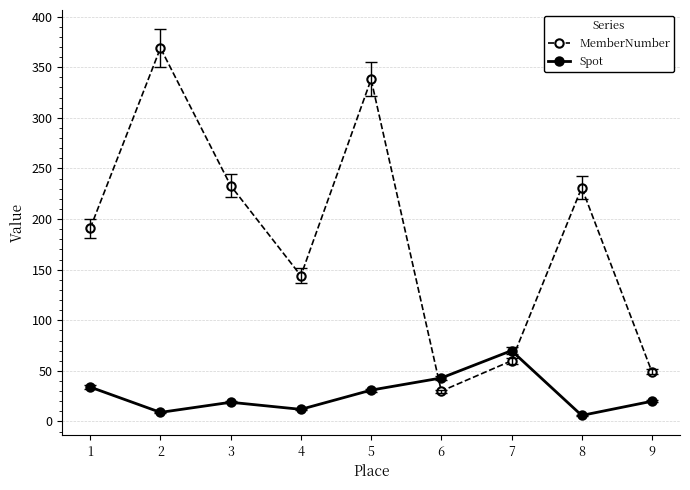

The value of MemberNumber at 1 is 191. True or false?

True